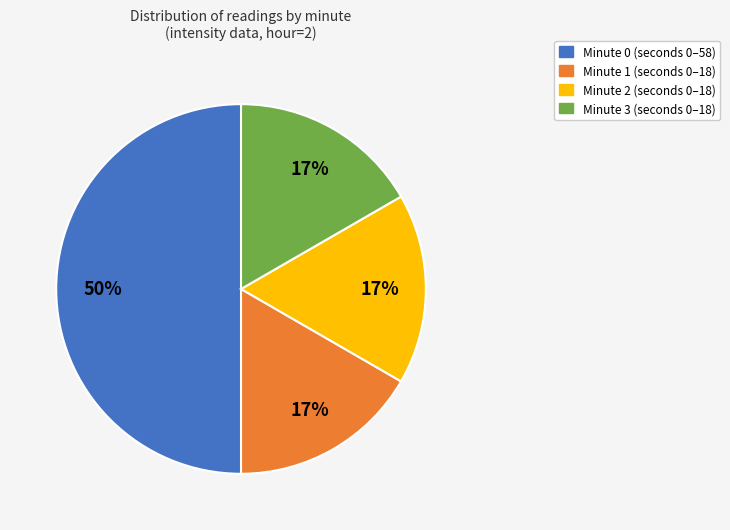

To the nearest percent, what is the difference between the largest and smallest slice percentages?

33%